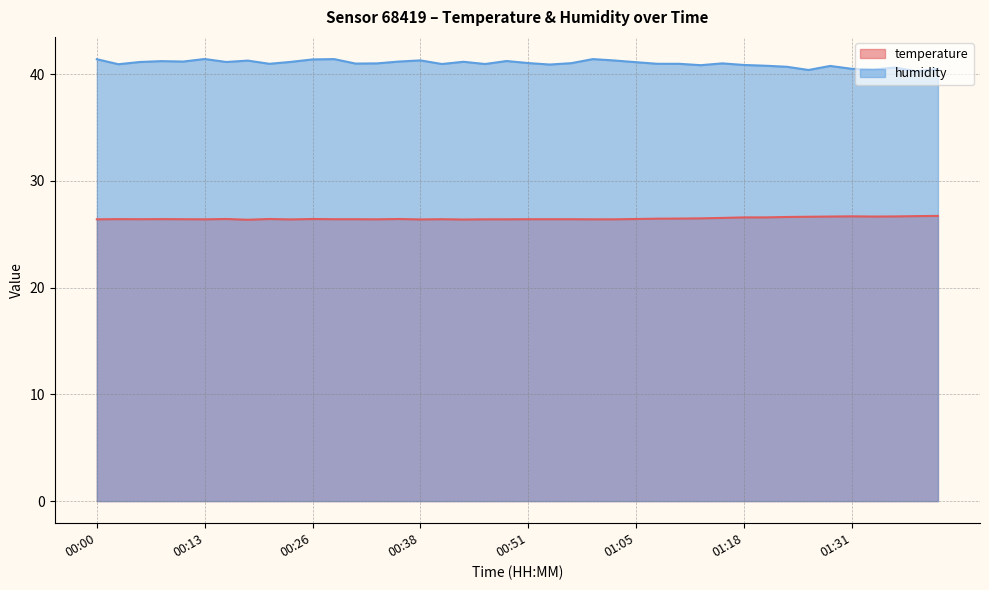

Rank the categories by humidity value from lowest to highest.

01:39, 01:26, 01:33, 01:41, 01:31, 01:36, 01:23, 01:28, 01:20, 01:13, 01:18, 00:54, 00:02, 00:41, 00:46, 00:21, 01:07, 01:10, 00:31, 00:33, 01:15, 00:57, 00:51, 01:05, 00:05, 00:15, 00:23, 00:44, 00:10, 00:36, 00:07, 00:49, 00:18, 01:02, 00:38, 00:26, 00:00, 00:28, 01:00, 00:13